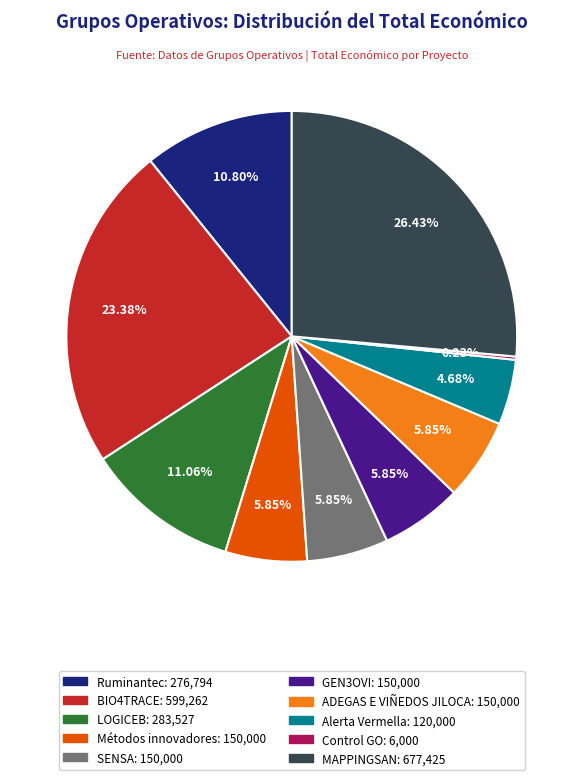

Is it true that SENSA is 6% of the pie?

True